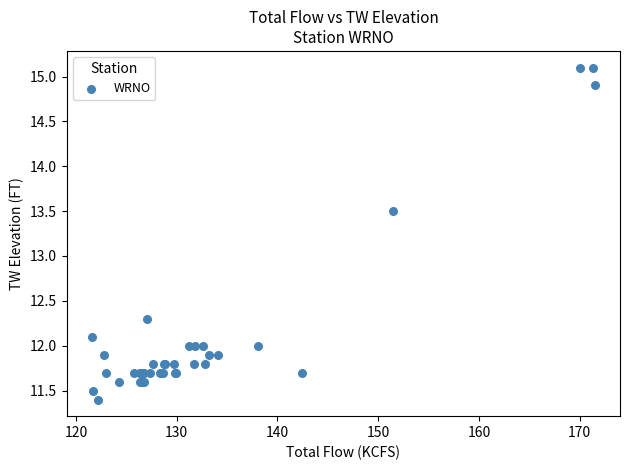

What Y value in the scatter plot is closest to 13?

13.5